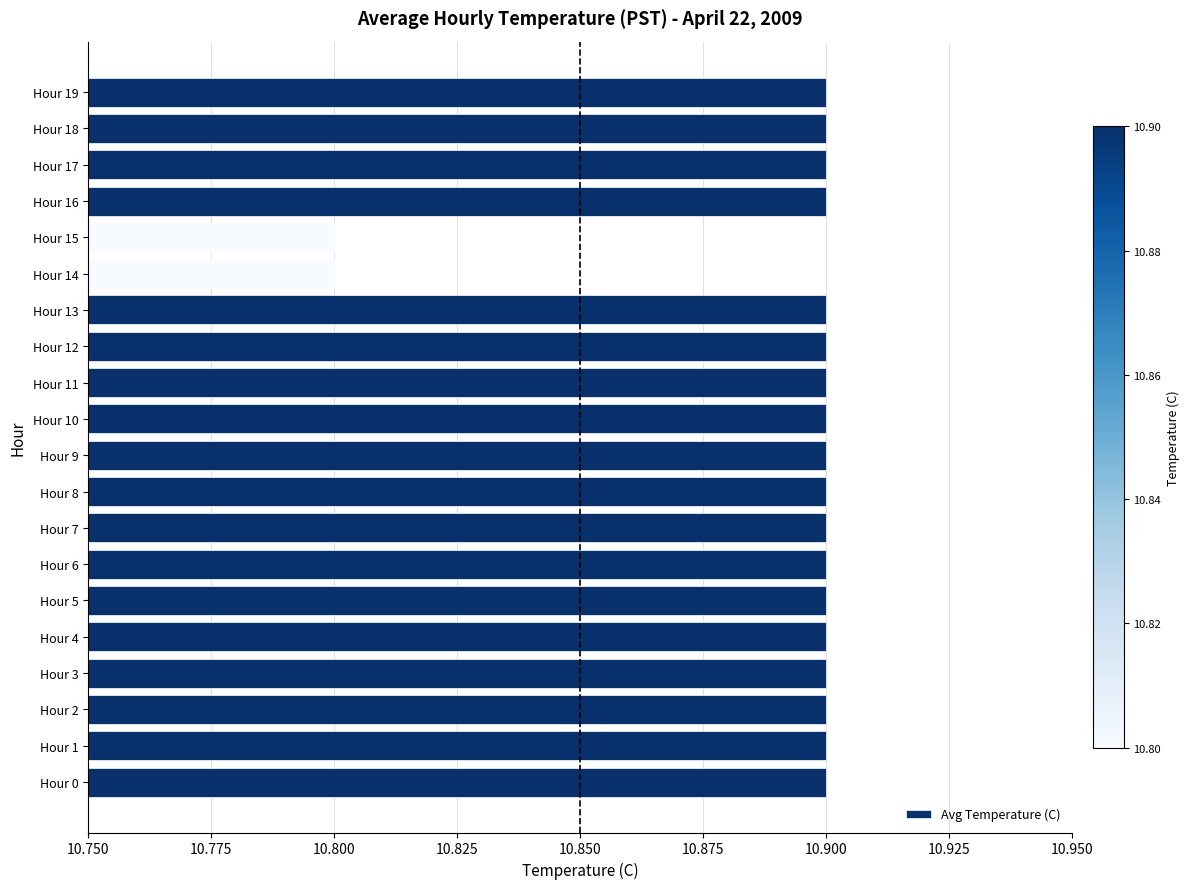

What is the sum of all values?

217.8